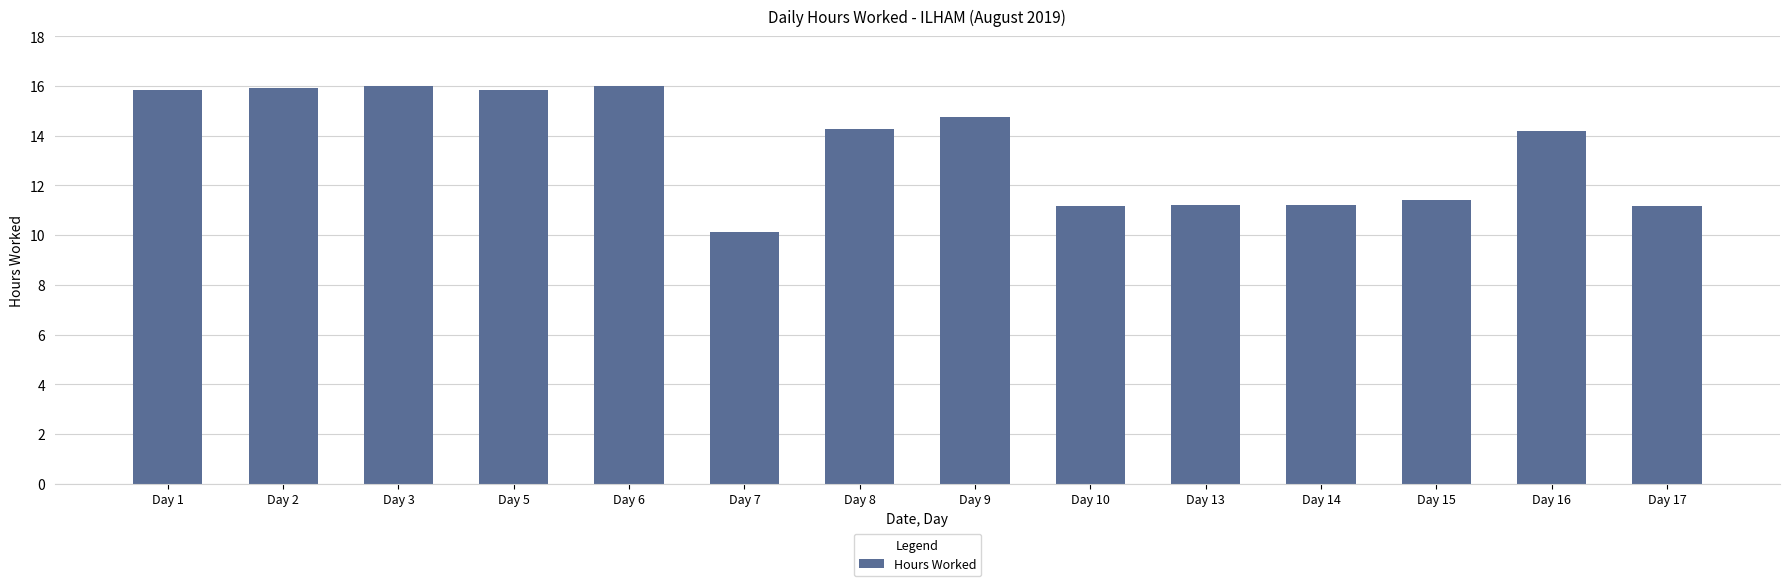

The value at Day 14 is 7.5. True or false?

False